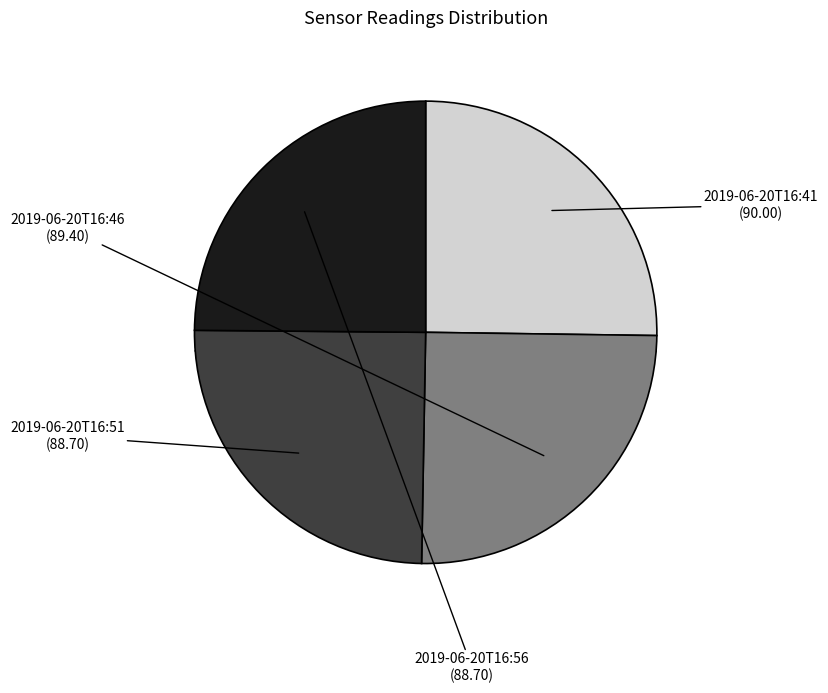

True or false: 2019-06-20T16:51 accounts for 19% of the total.

False